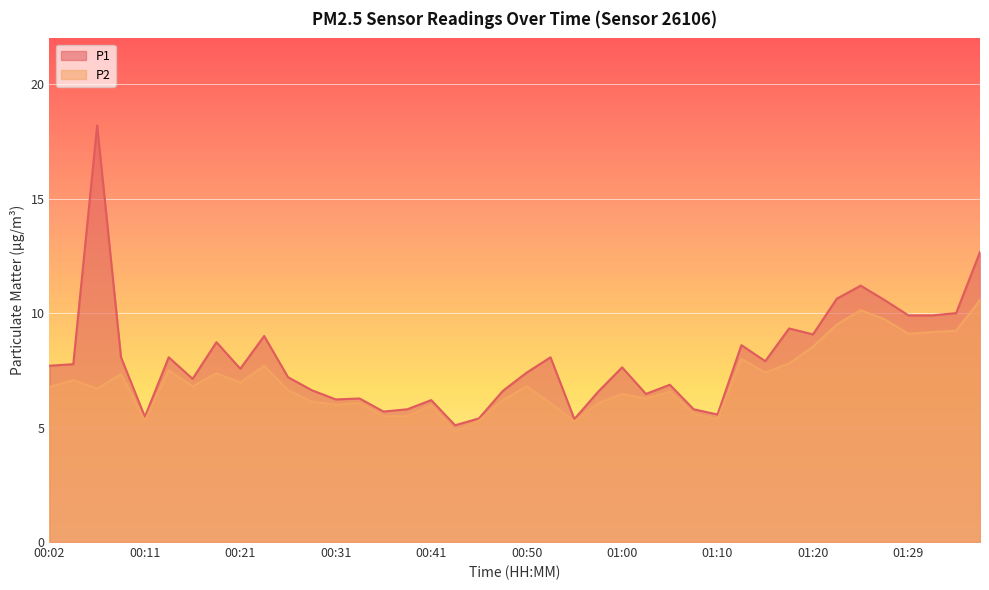

List the series in order of their overall mean, highest first.

P1, P2